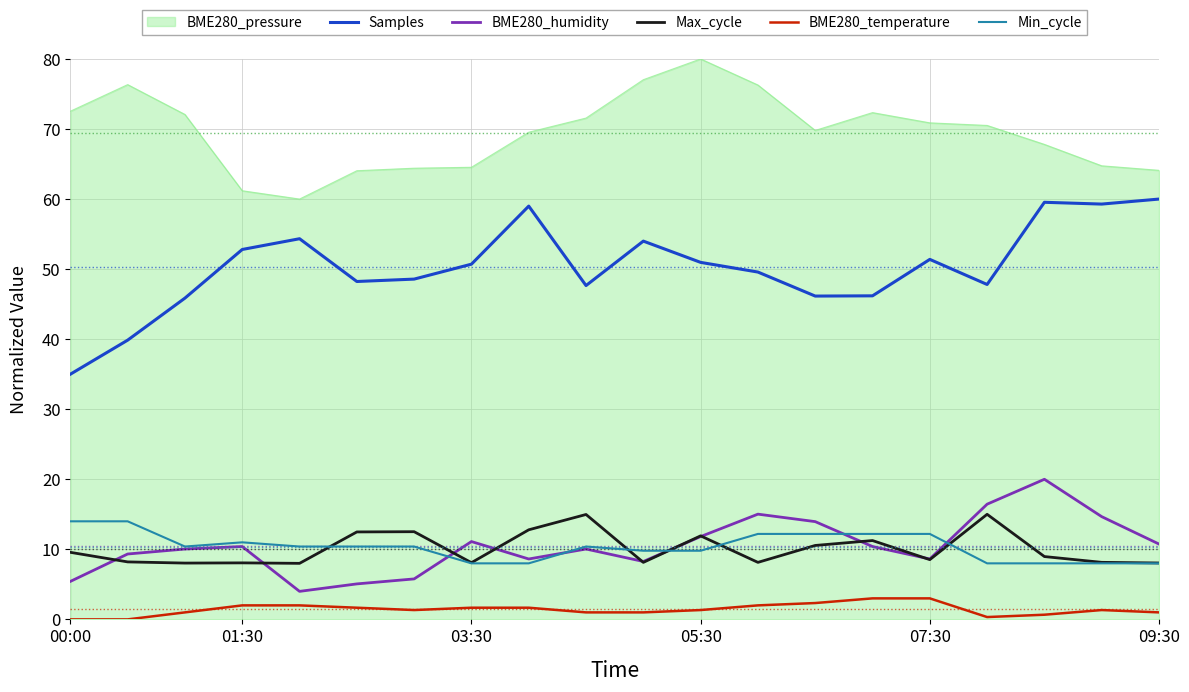

True or false: Max_cycle and BME280_pressure intersect in this chart.

False